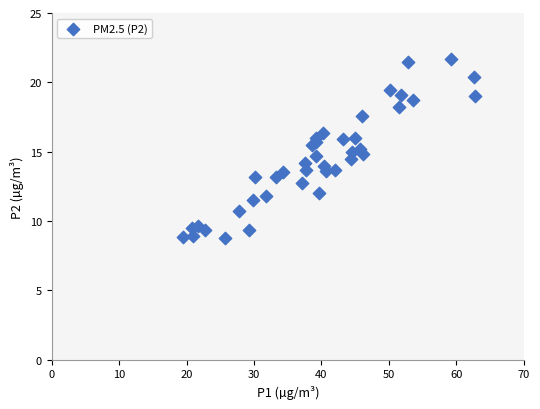

What is the range of X values (max minus min)?

43.2